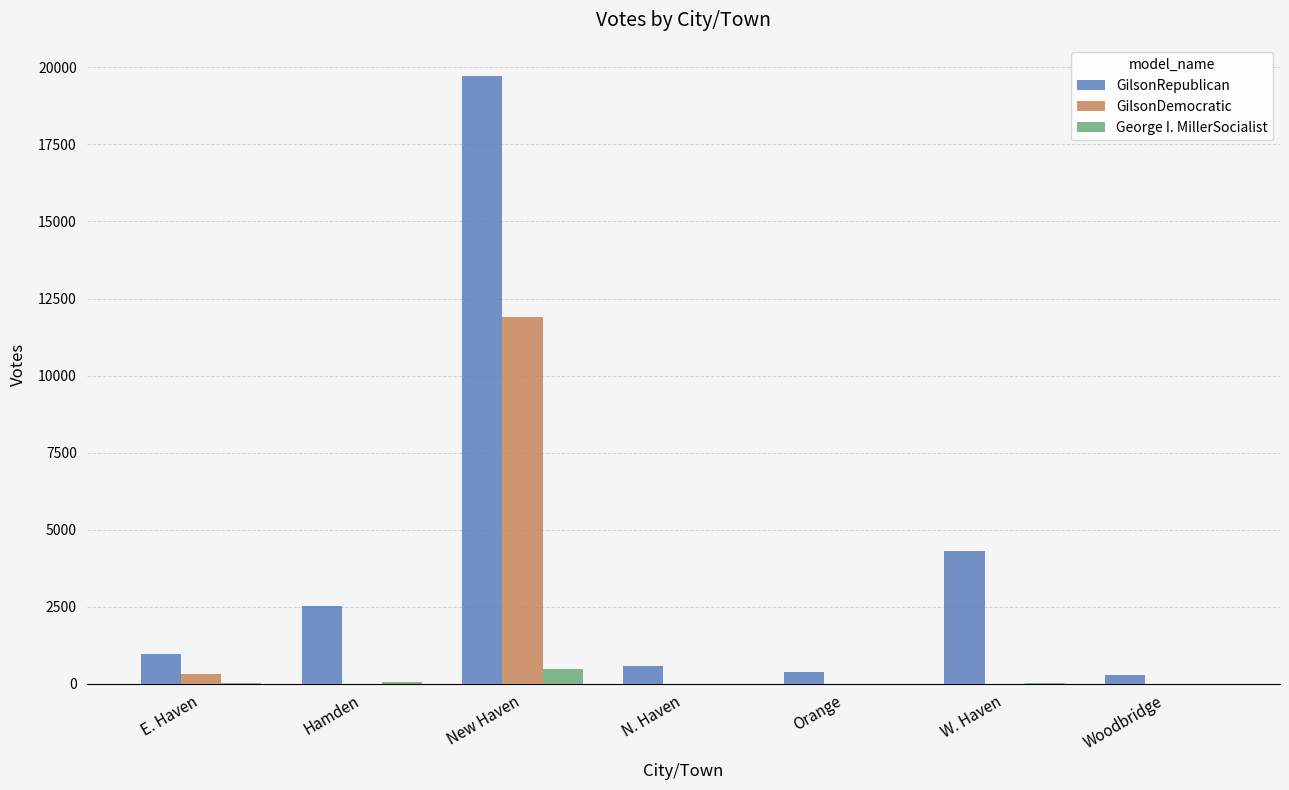

The value of GilsonDemocratic at W. Haven is 0. True or false?

True